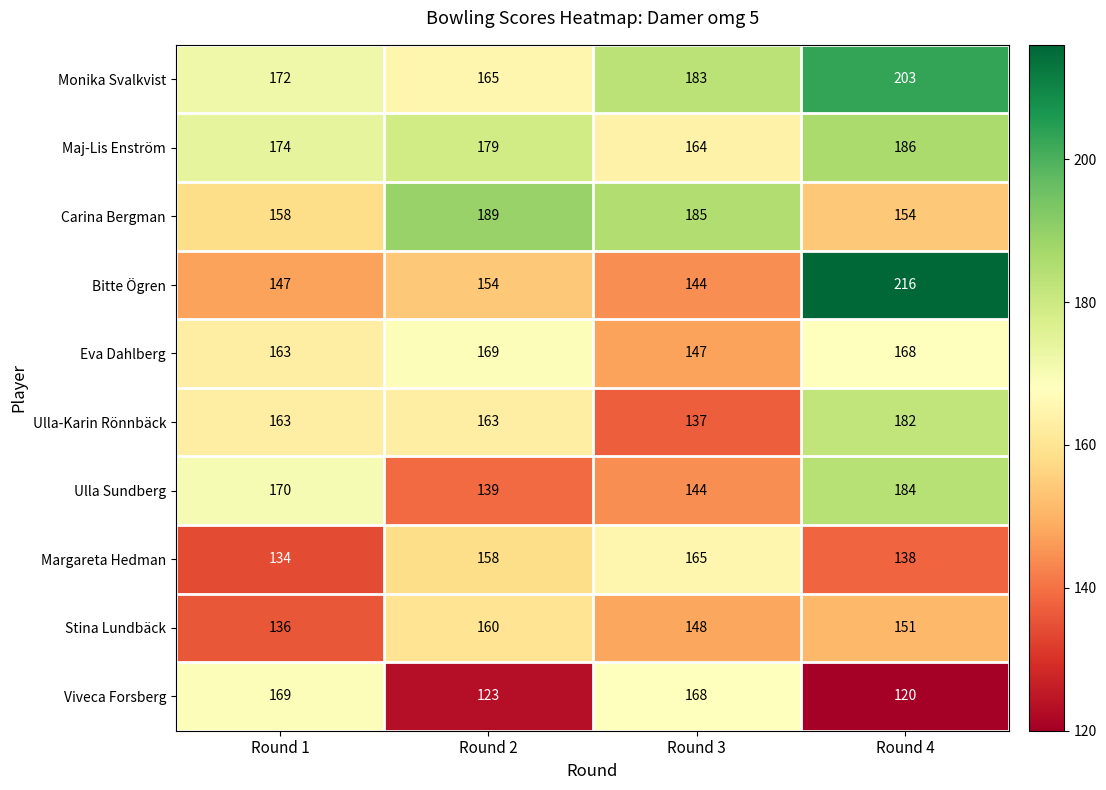

What is the minimum value shown in the chart?

120